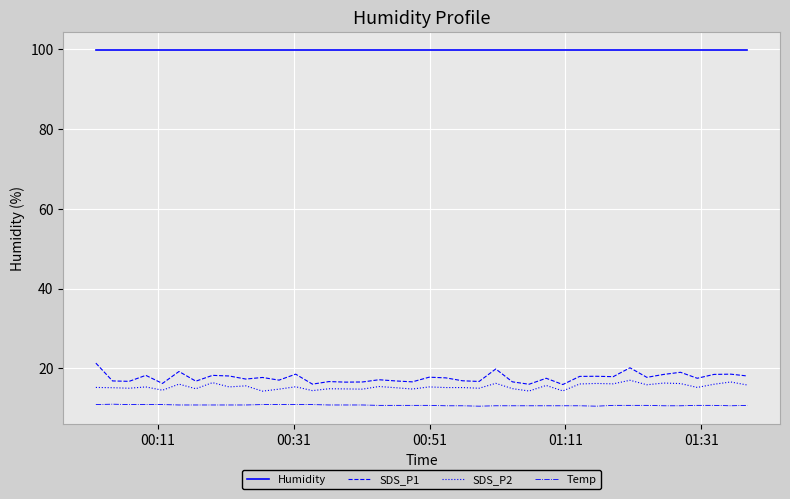

List the series in order of their peak value, highest first.

Humidity, SDS_P1, SDS_P2, Temp